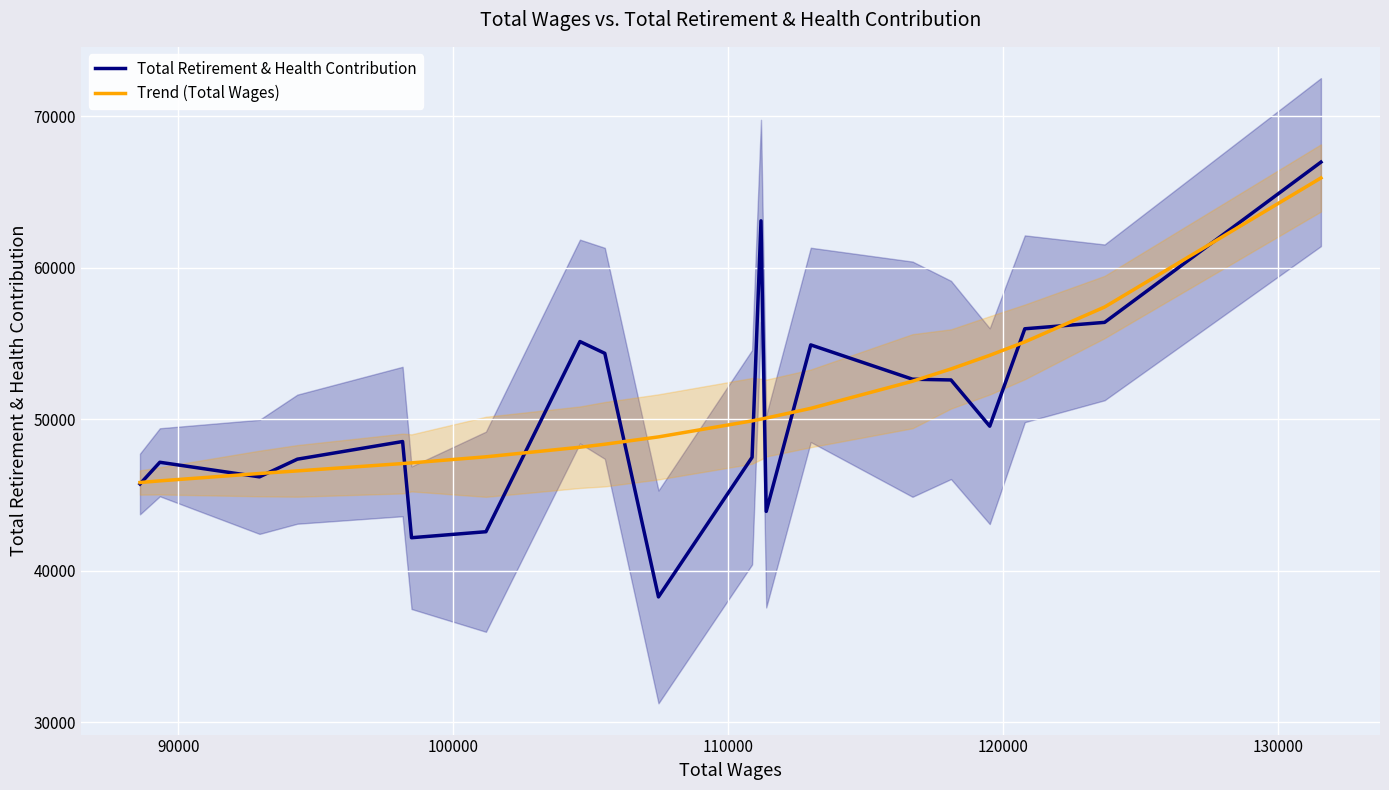

Which series has the widest spread of values?

Total Retirement & Health Contribution